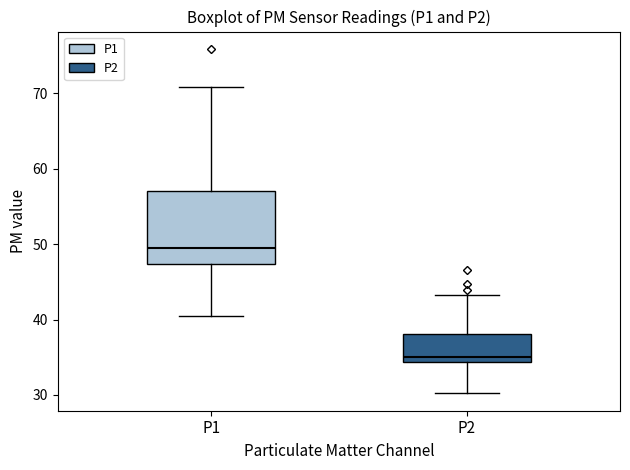

Which box is the tallest, from its lower edge to its upper edge?

P1